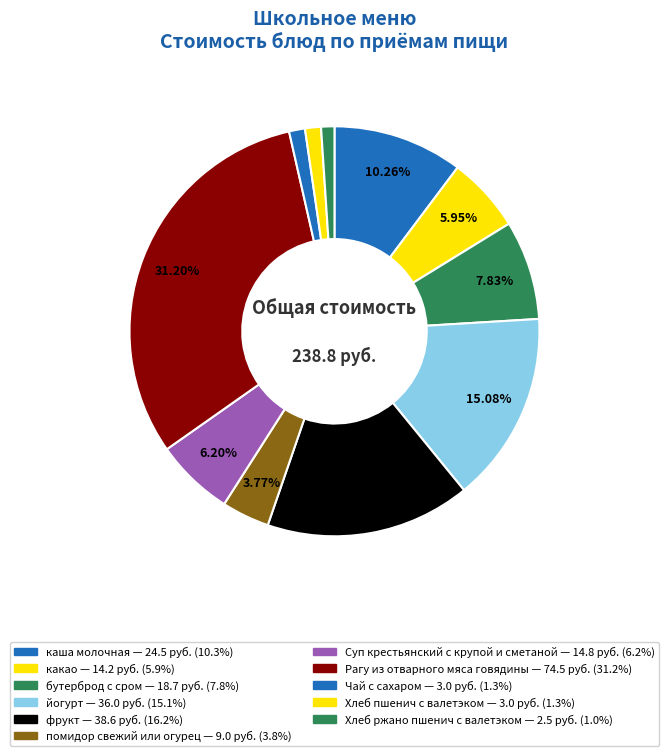

What is the largest slice in the pie chart?

Рагу из отварного мяса говядины